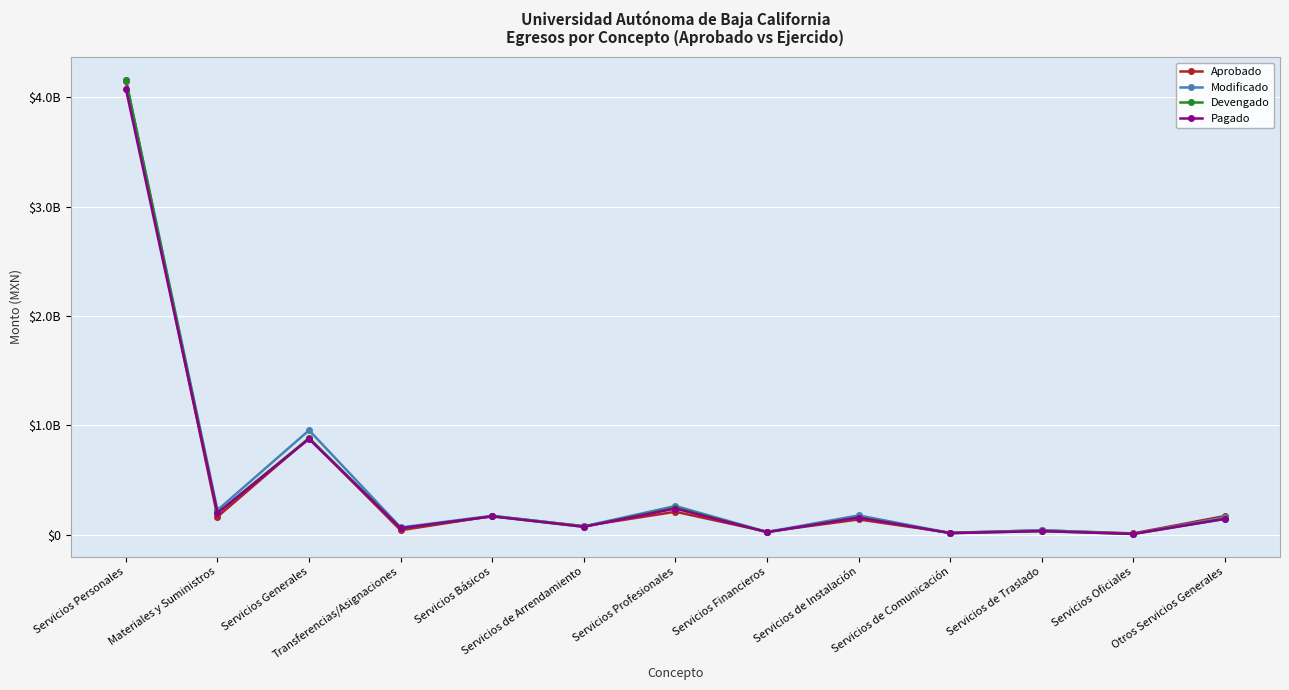

Which category has the highest value in the Modificado series?

Servicios Personales